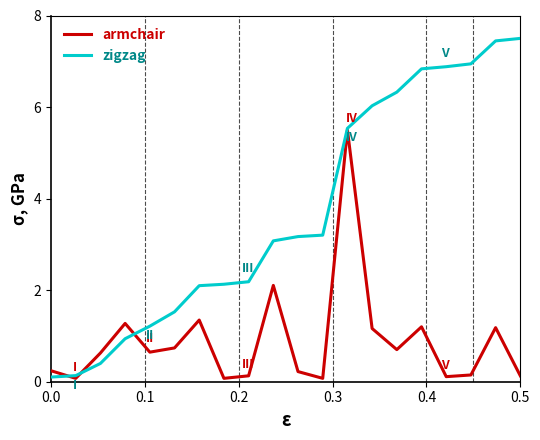

What is the difference between the maximum and minimum values in the armchair series?

5.4